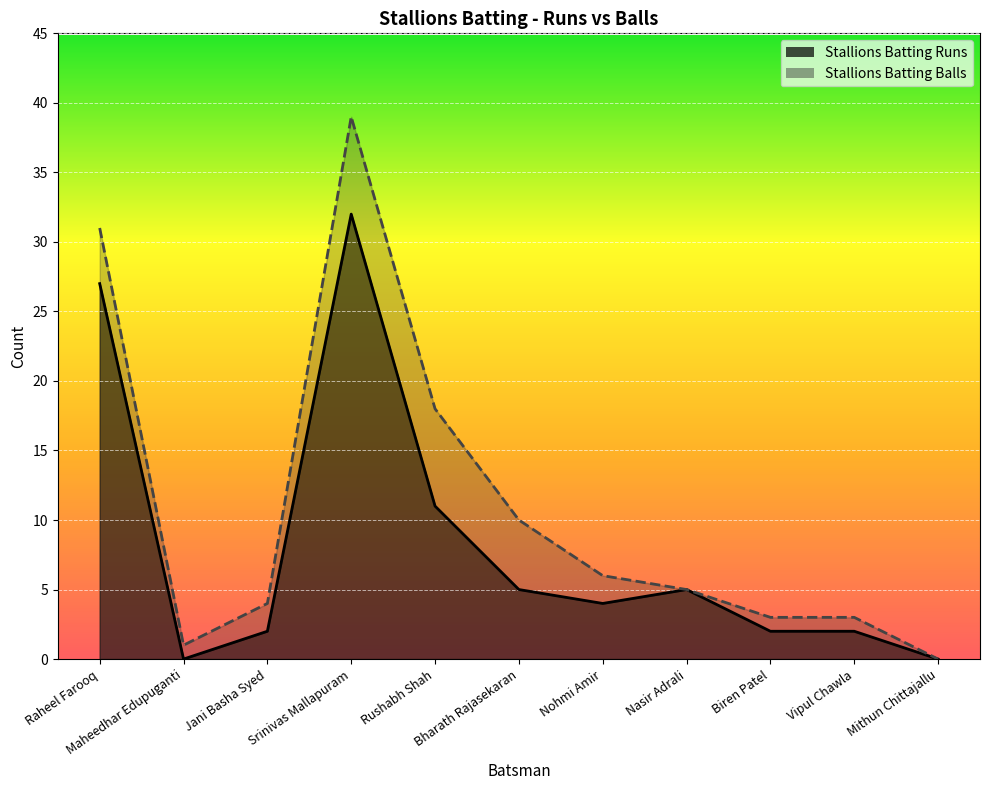

Which category has the lowest value in the Stallions Batting Runs series?

Maheedhar Edupuganti